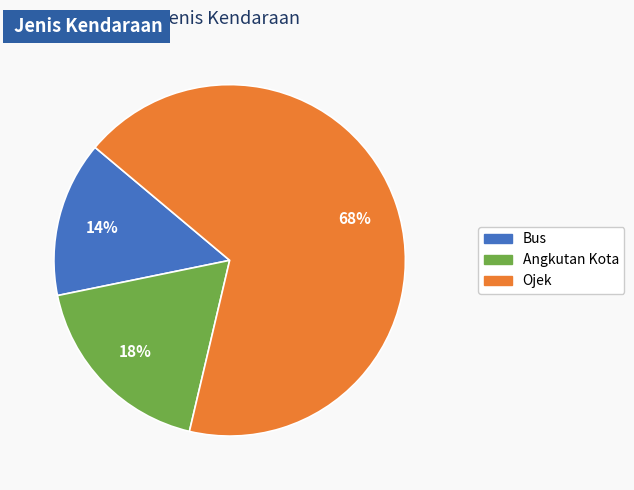

True or false: Ojek accounts for 68% of the total.

True